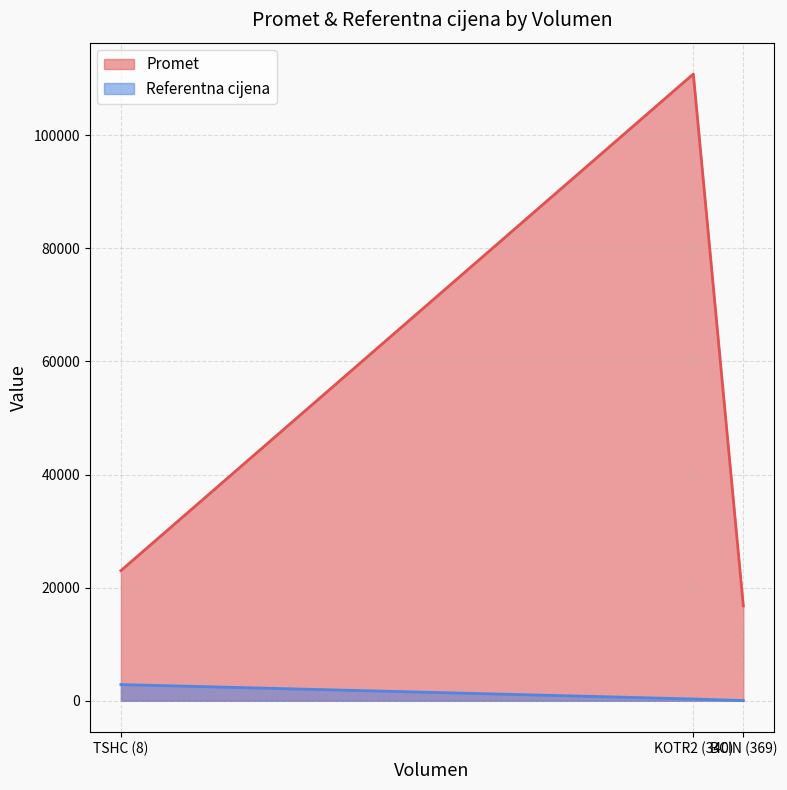

What is the minimum value for Promet?

16780.6